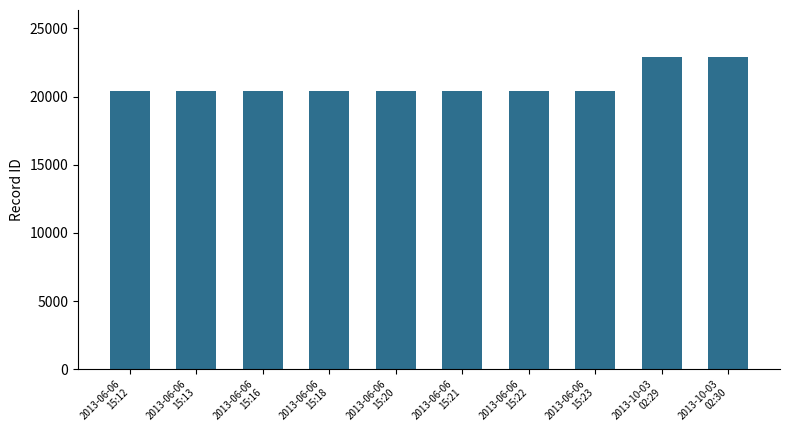

What is the greatest value displayed?

22917